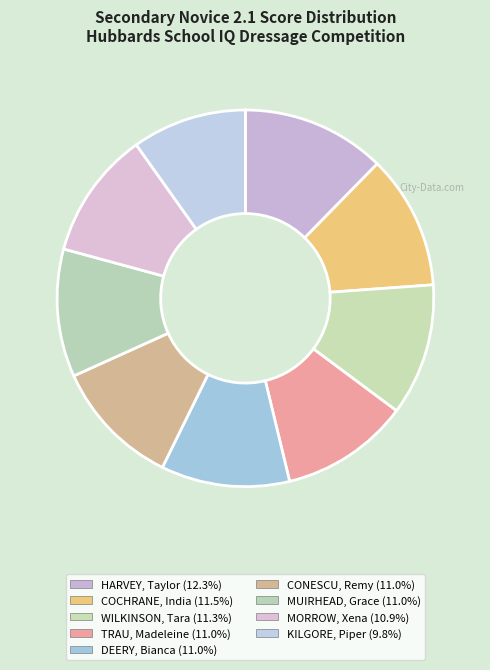

Does HARVEY, Taylor account for over 50% of the chart?

No